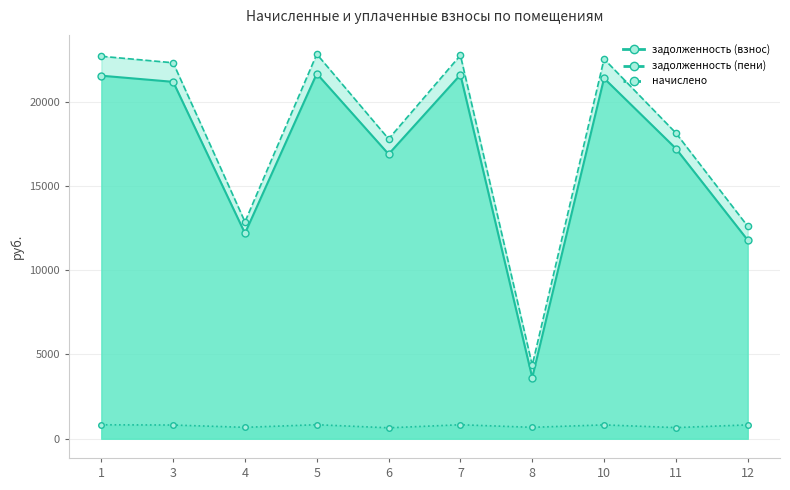

What is the minimum value shown in the chart?

649.4